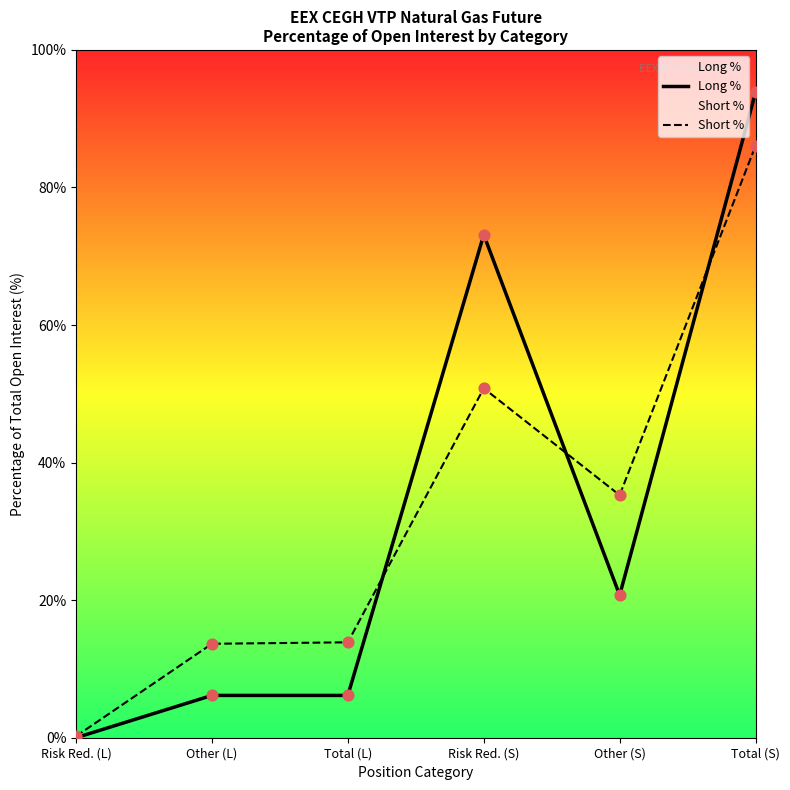

At which category is the sum across all series the highest?

Total (S)